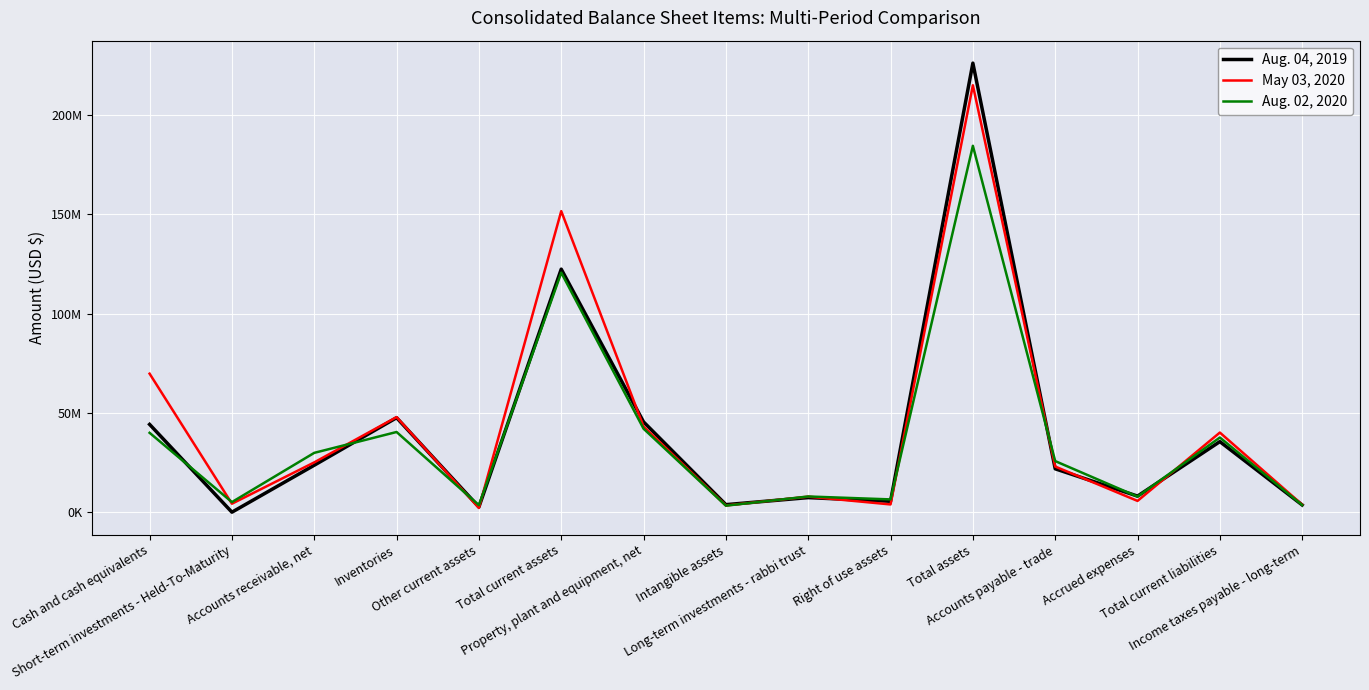

Is this an area chart (filled region under the line)?

No